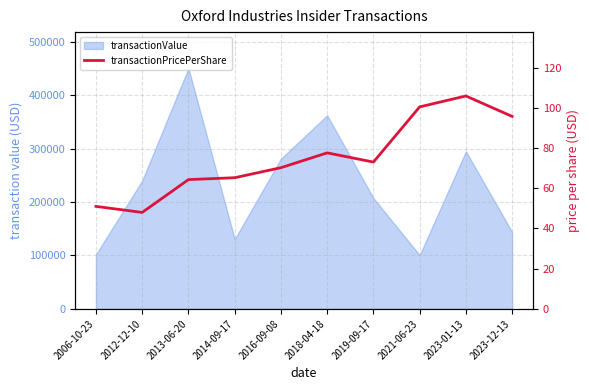

Where is the data nearest to the value 76?

2018-04-18